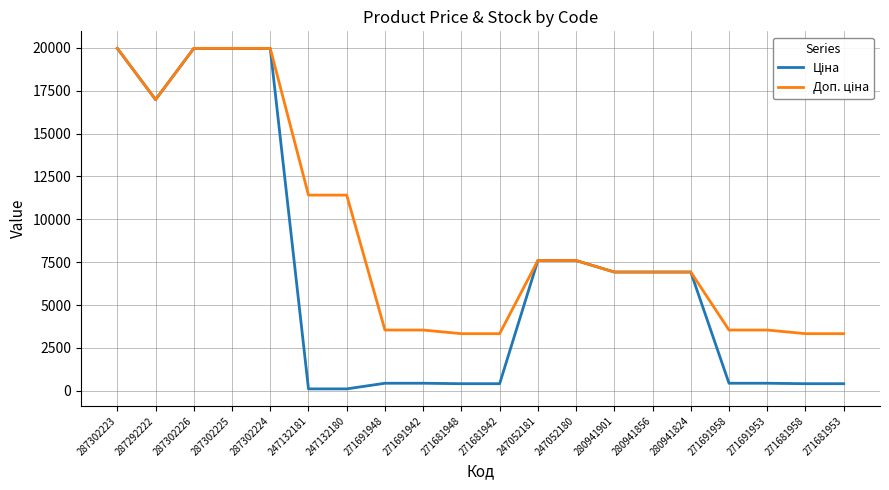

What is the maximum value shown in the chart?

19964.2